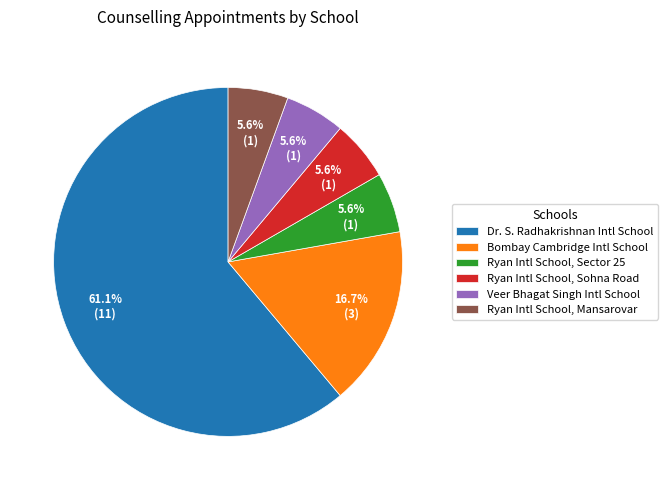

Approximately how many times larger is the value at Ryan Intl School, Sector 25 compared to Ryan Intl School, Sohna Road?

1.0